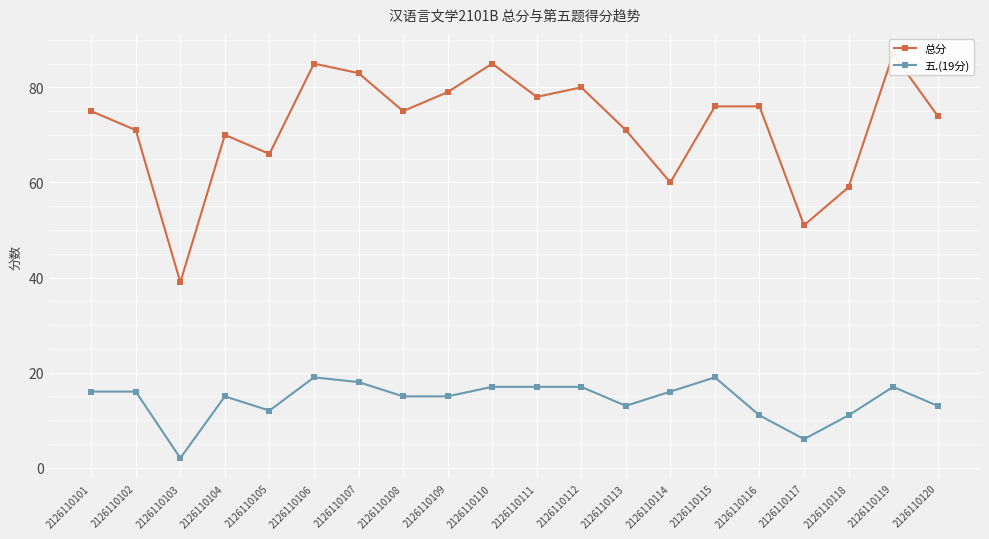

Which series changed the most between 2126110106 and 2126110116?

总分